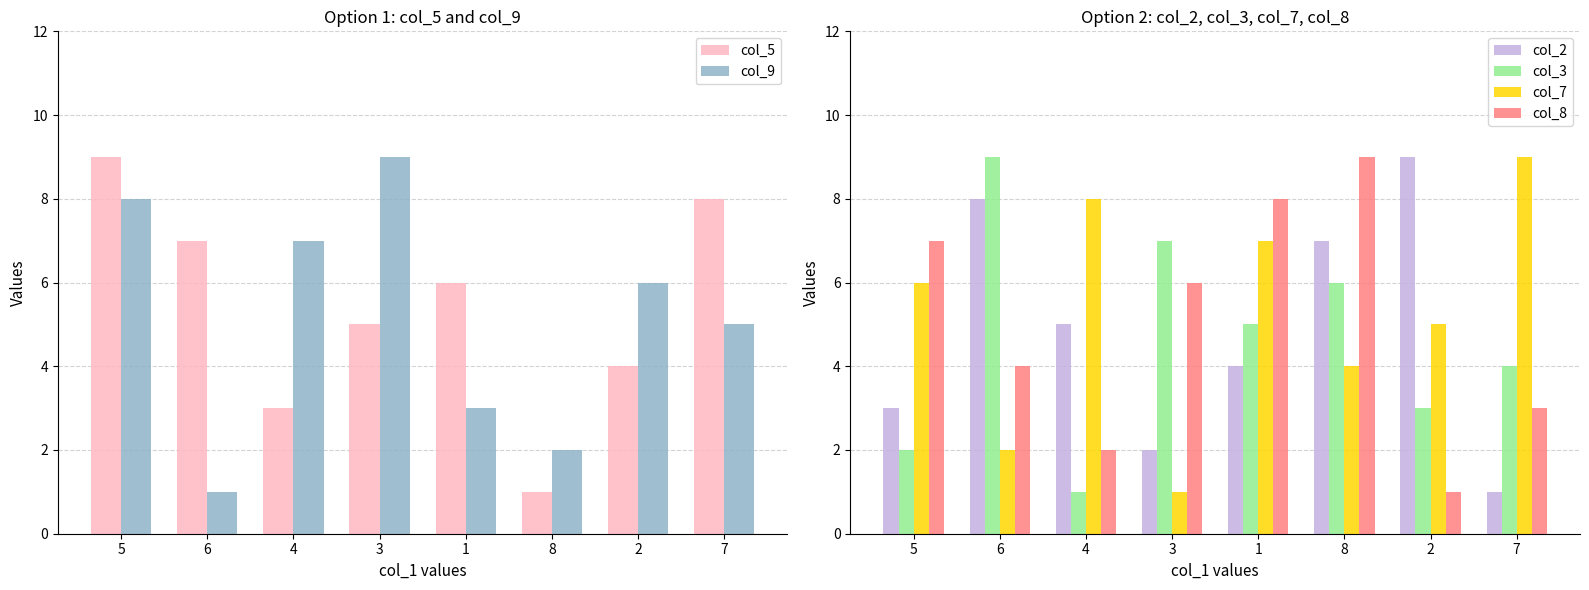

The col_8 series shows 1 at 4. True or false?

False